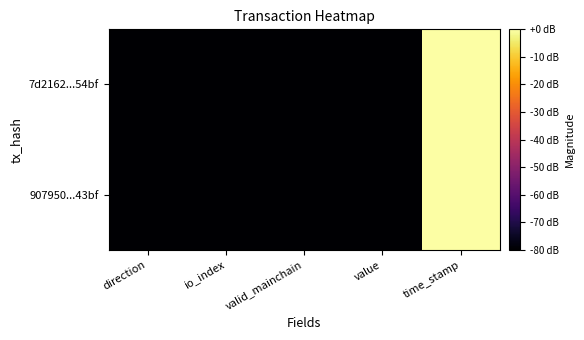

Reading right to left, what are all the values shown in this chart?

7d2162...54bf: time_stamp=0.0	value=-80.0	valid_mainchain=-80.0	io_index=-80.0	direction=-80.0
907950...43bf: time_stamp=-0.0	value=-80.0	valid_mainchain=-80.0	io_index=-80.0	direction=-80.0